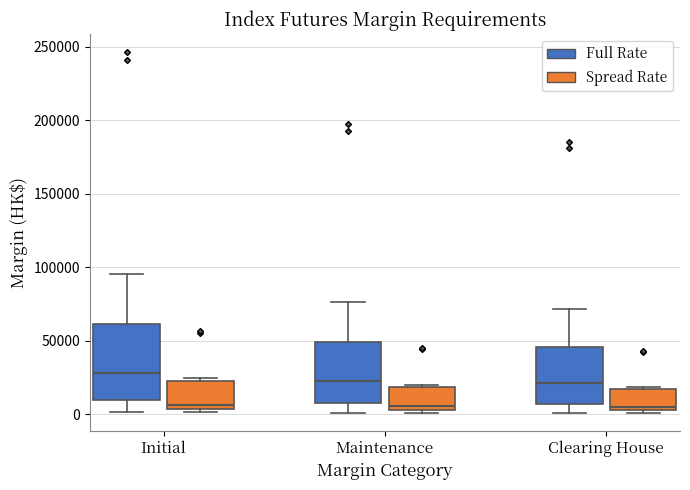

Comparing the boxes themselves (not the whiskers), which one is the tallest?

Initial (Full Rate)